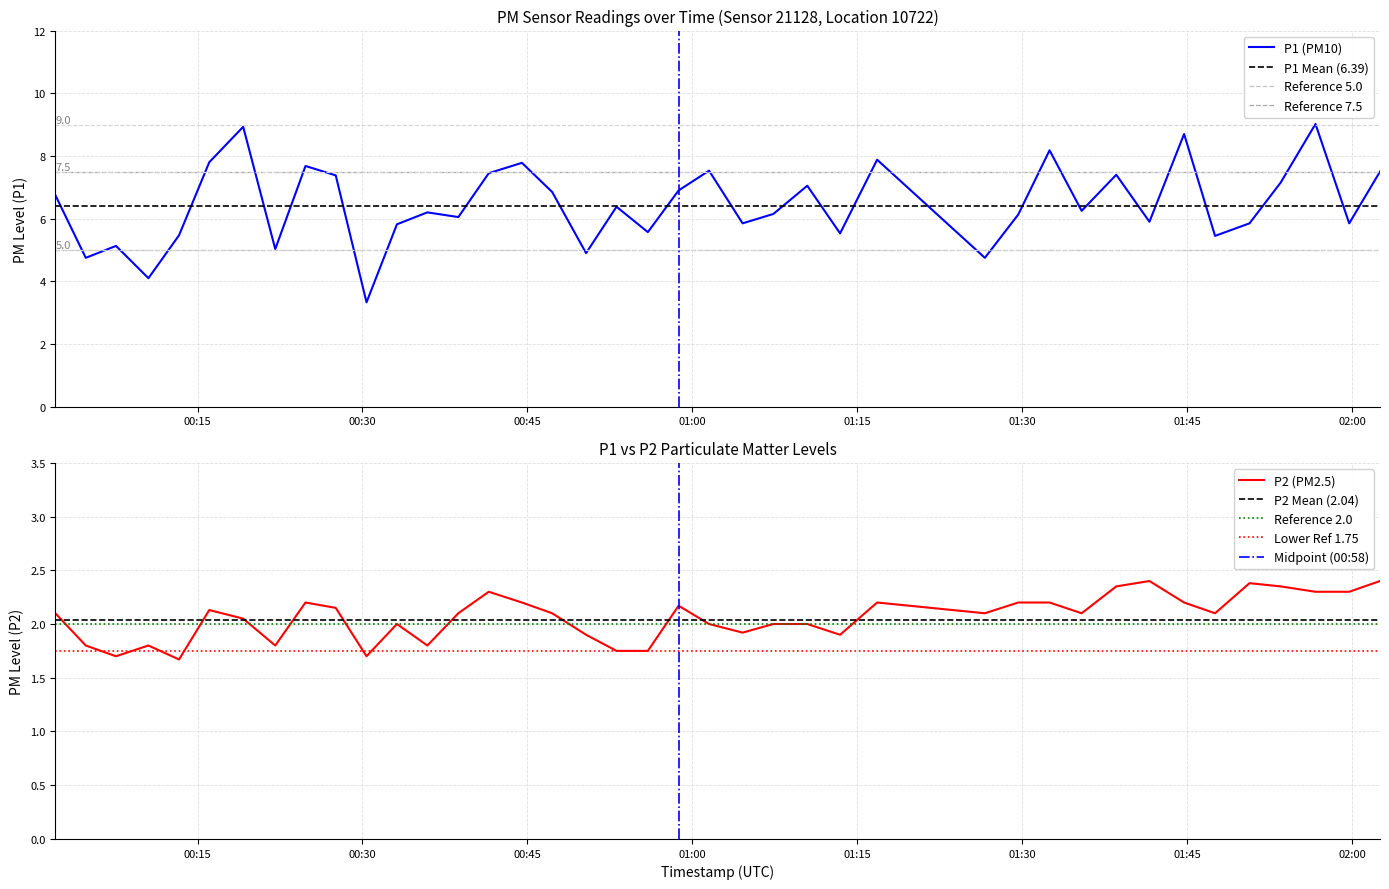

Read the P2 value at 2022-08-06T00:24:49.

2.2